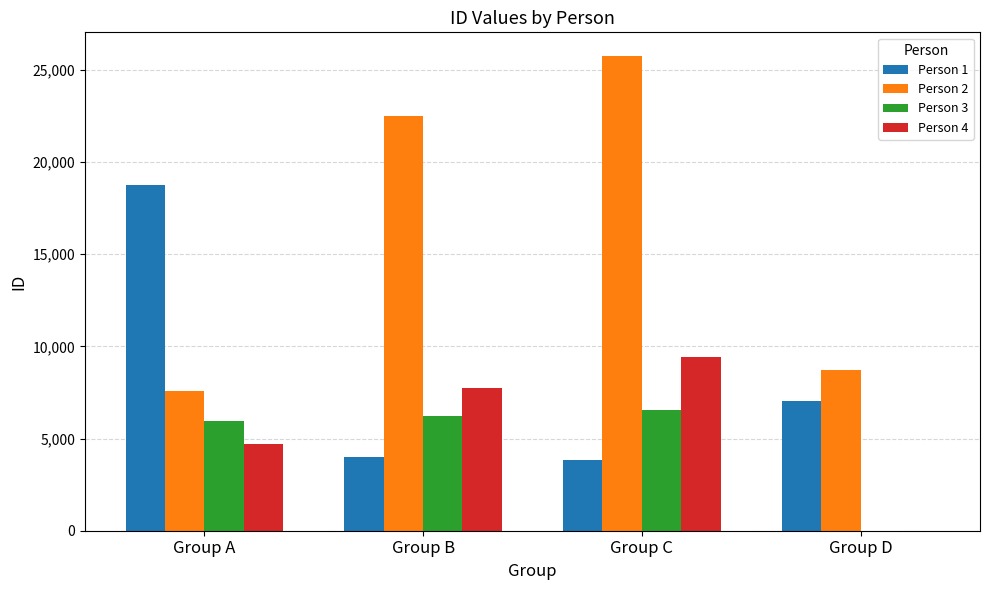

Is the value of Person 4 at Group D greater than the value of Person 3 at Group A?

No